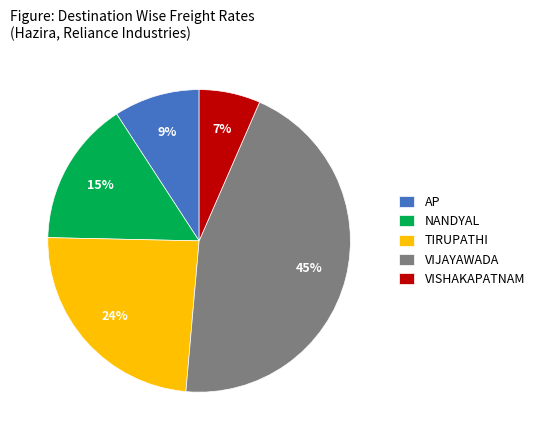

True or false: NANDYAL accounts for 15% of the total.

True